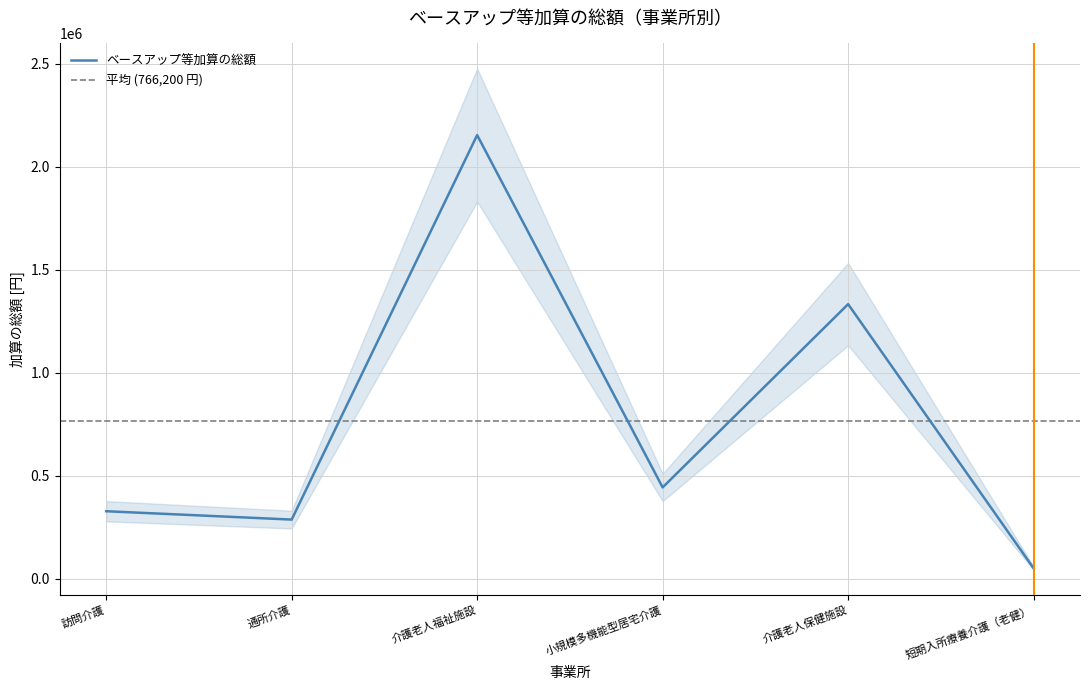

Reading right to left, extract all data points from this chart.

短期入所療養介護（老健）=51264	介護老人保健施設=1332864	小規模多機能型居宅介護=443904	介護老人福祉施設=2153088	通所介護=287760	訪問介護=328320